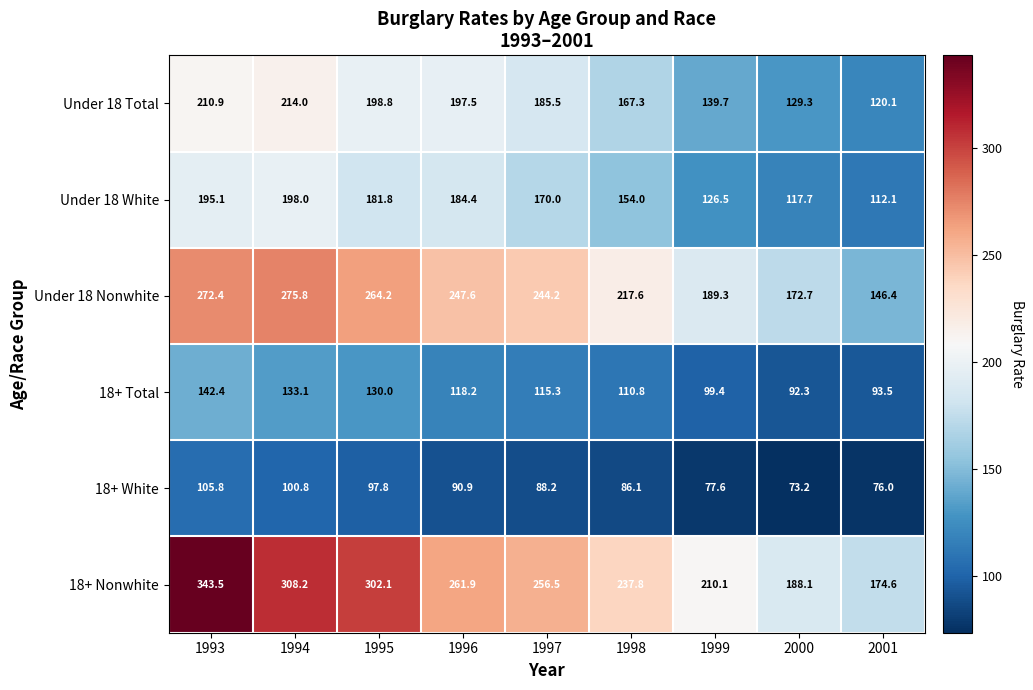

What is the difference between the maximum and minimum values in the Under 18 Total series?

93.9